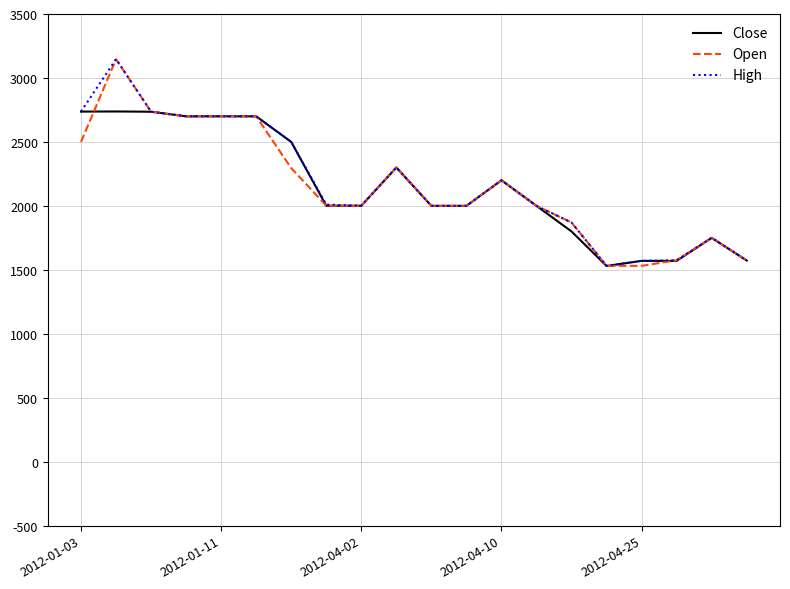

What is the lowest value of the Close series?

1530